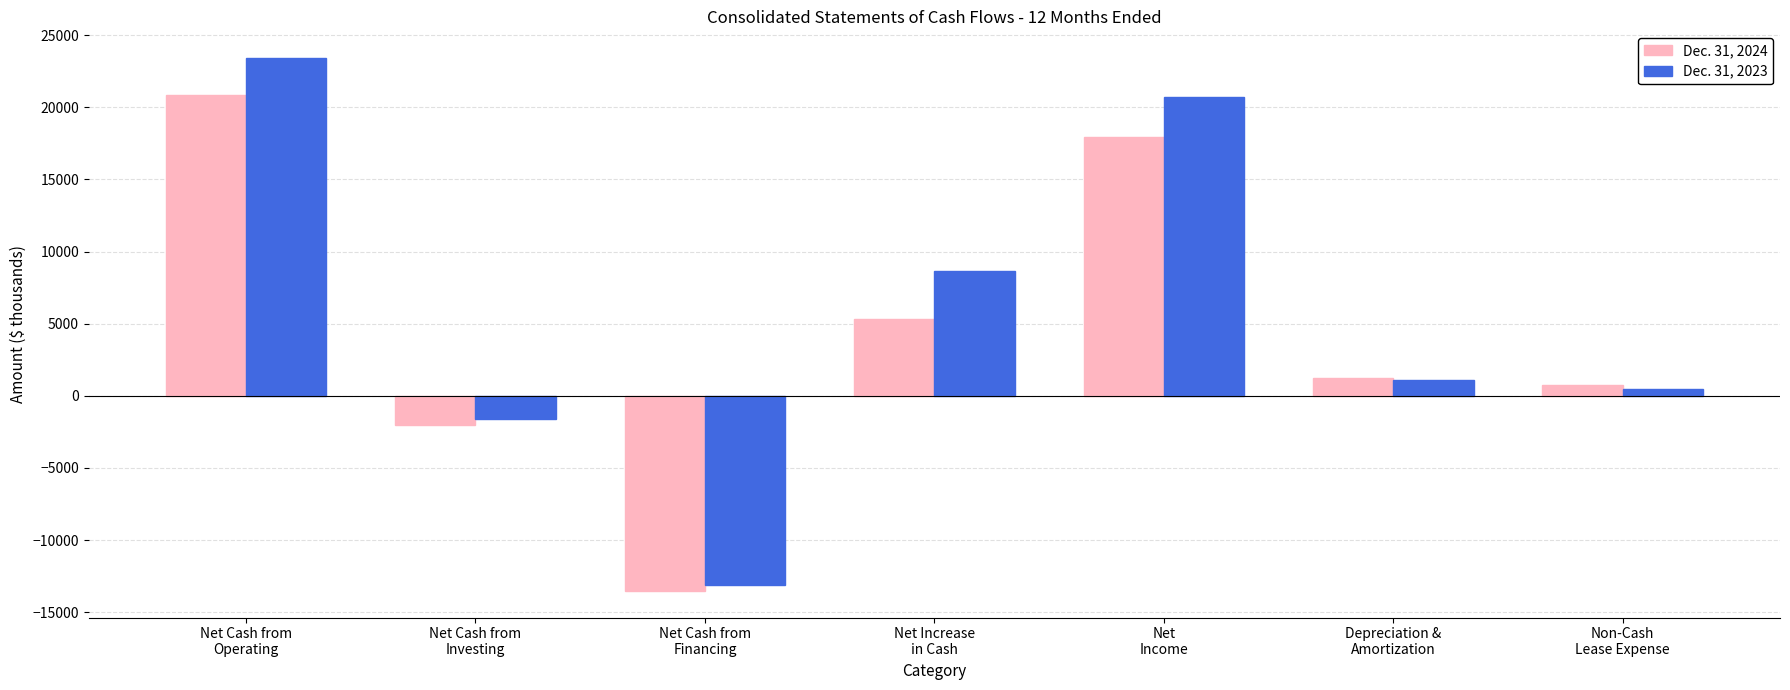

What is the label of the 1st bar from the right?

Non-Cash
Lease Expense